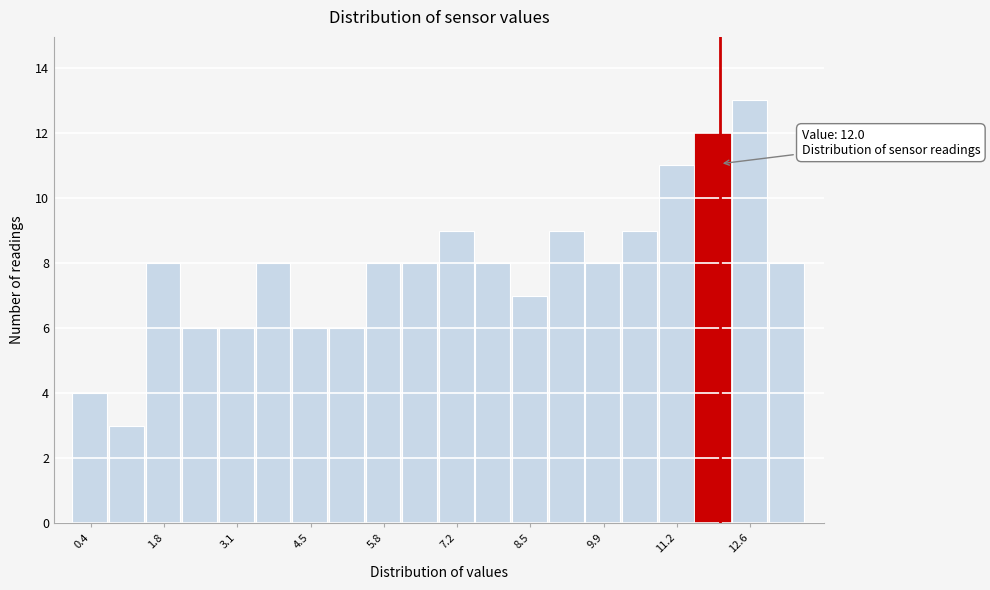

Around what value on the x-axis is the tallest bar? Give the approximate position of its centre, as read against the axis.

12.6